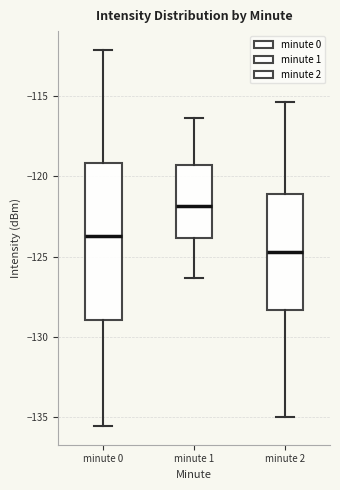

Which box has the highest median line?

minute 1